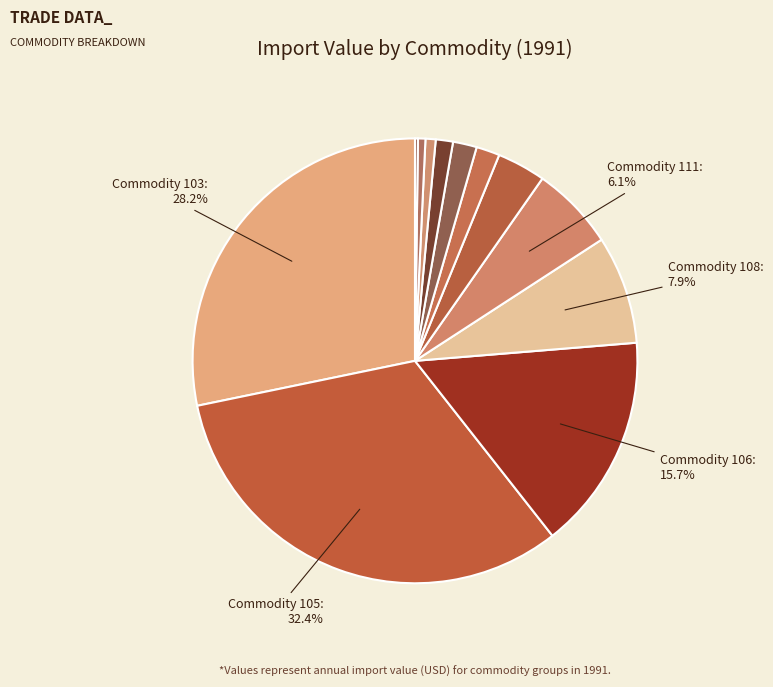

Is there a majority slice in this chart?

No